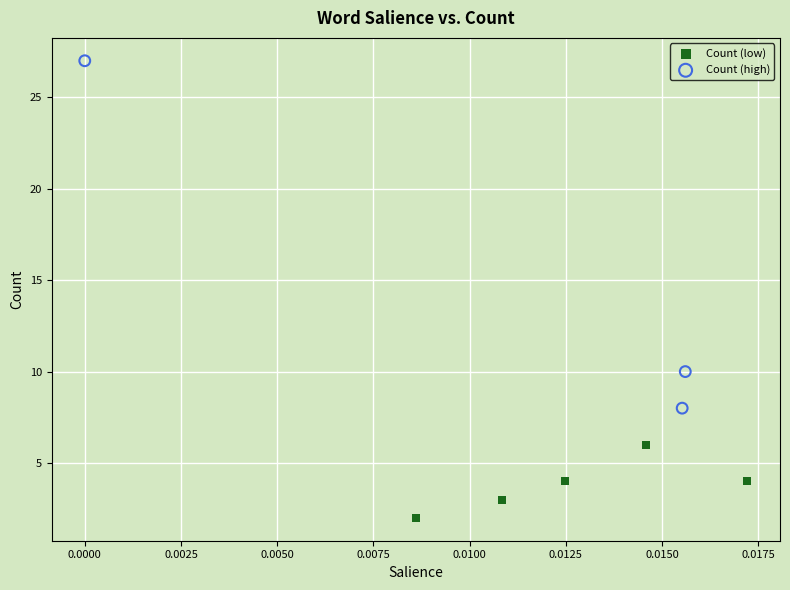

Which series contains the lowest Y value?

Count (low)